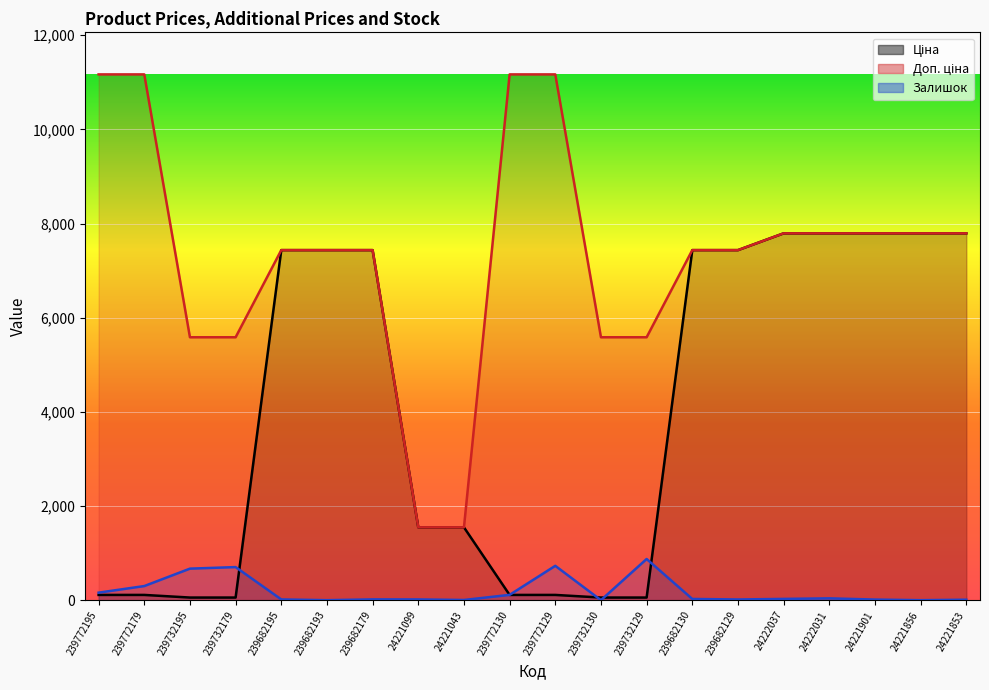

What value does the Доп. ціна series have at 239772129?

11169.0